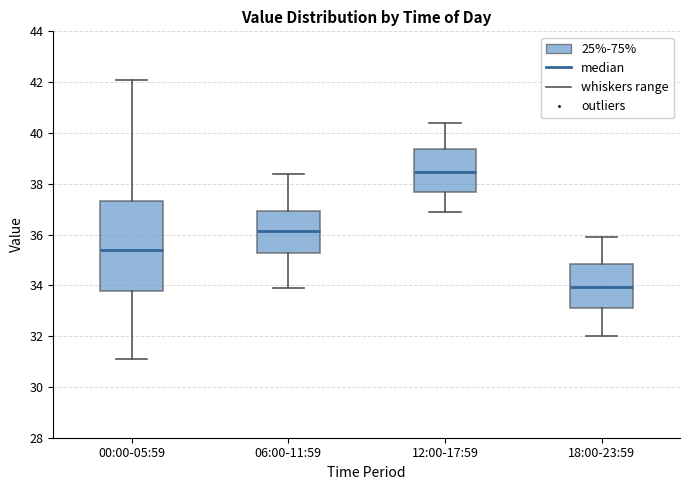

Reading left to right, transcribe this box plot: for each box, give where its median line is, the range the box spans, and where its two whiskers end, as read against the y-axis. The values are not printed on the chart, so give them approximately, as read against the axis.

00:00-05:59: median 35.4, box 33.8 to 37.4, whiskers 31.2 to 42.2
06:00-11:59: median 36.2, box 35.2 to 37.0, whiskers 34.0 to 38.4
12:00-17:59: median 38.4, box 37.6 to 39.4, whiskers 37.0 to 40.4
18:00-23:59: median 34.0, box 33.2 to 34.8, whiskers 32.0 to 36.0